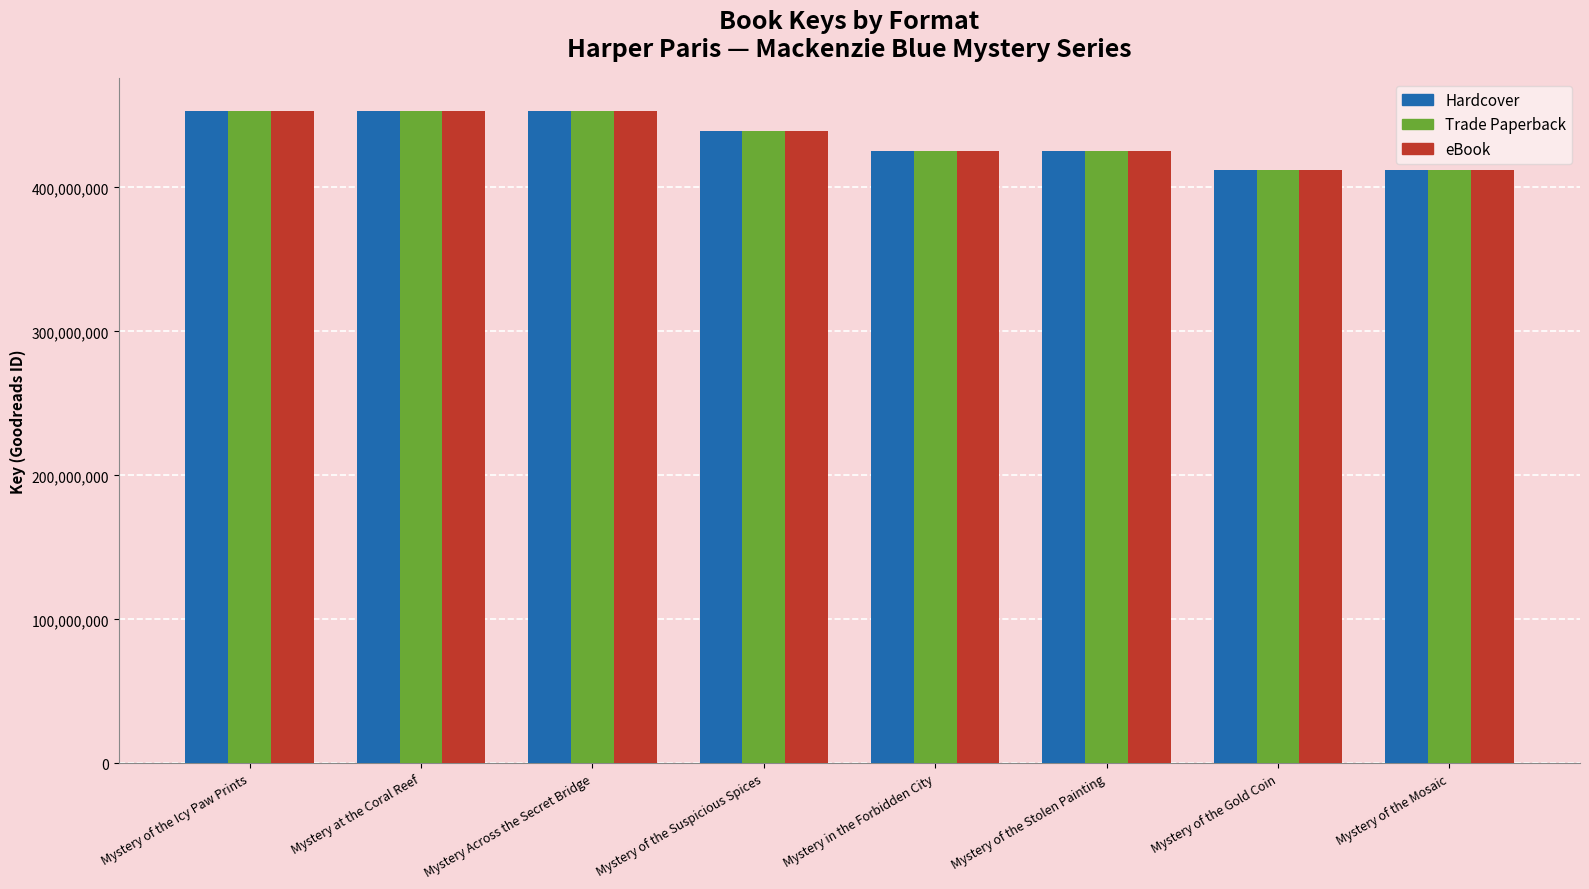

What is the greatest value displayed?

453286990